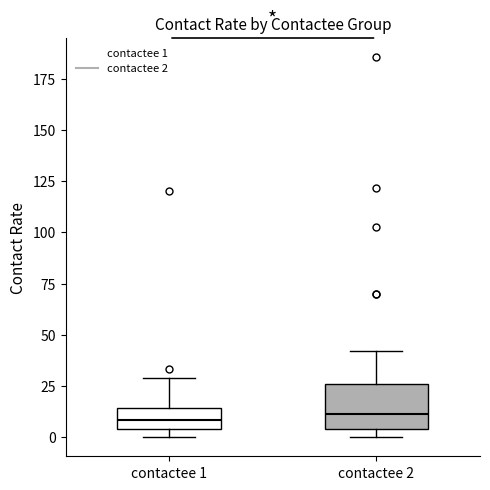

Reading left to right, read every box against the y-axis: the position of its median line, the range the box covers, and the ends of its whiskers. The values are not printed on the chart, so give them approximately, as read against the axis.

contactee 1: median 10, box 5 to 15, whiskers 0 to 30
contactee 2: median 10, box 5 to 25, whiskers 0 to 40